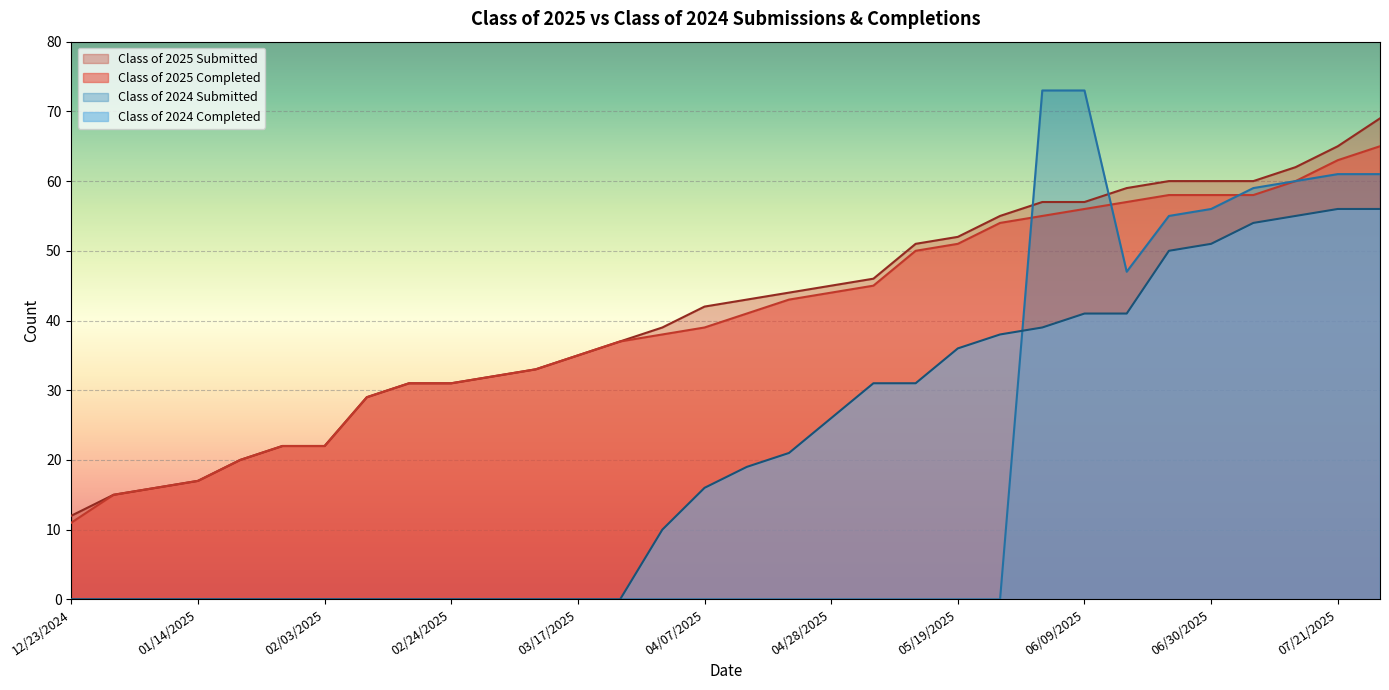

At which label does Class of 2024 Submitted reach its minimum?

12/23/2024